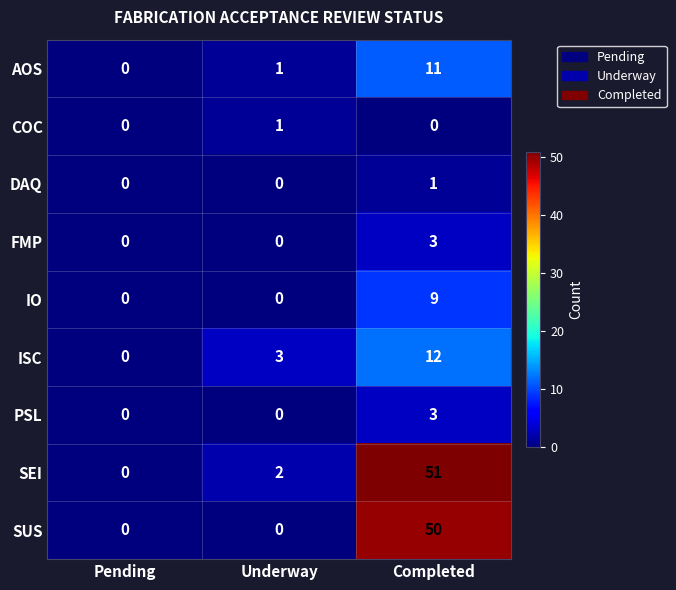

Is it true that DAQ equals 1 at Completed?

True